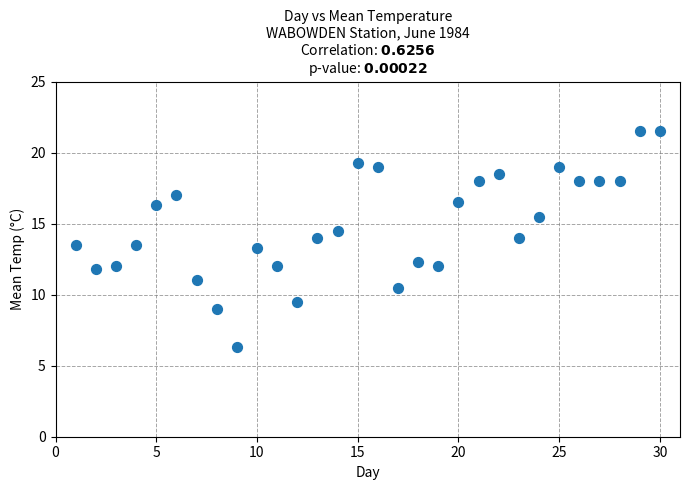

What is the range of X values (max minus min)?

29.0